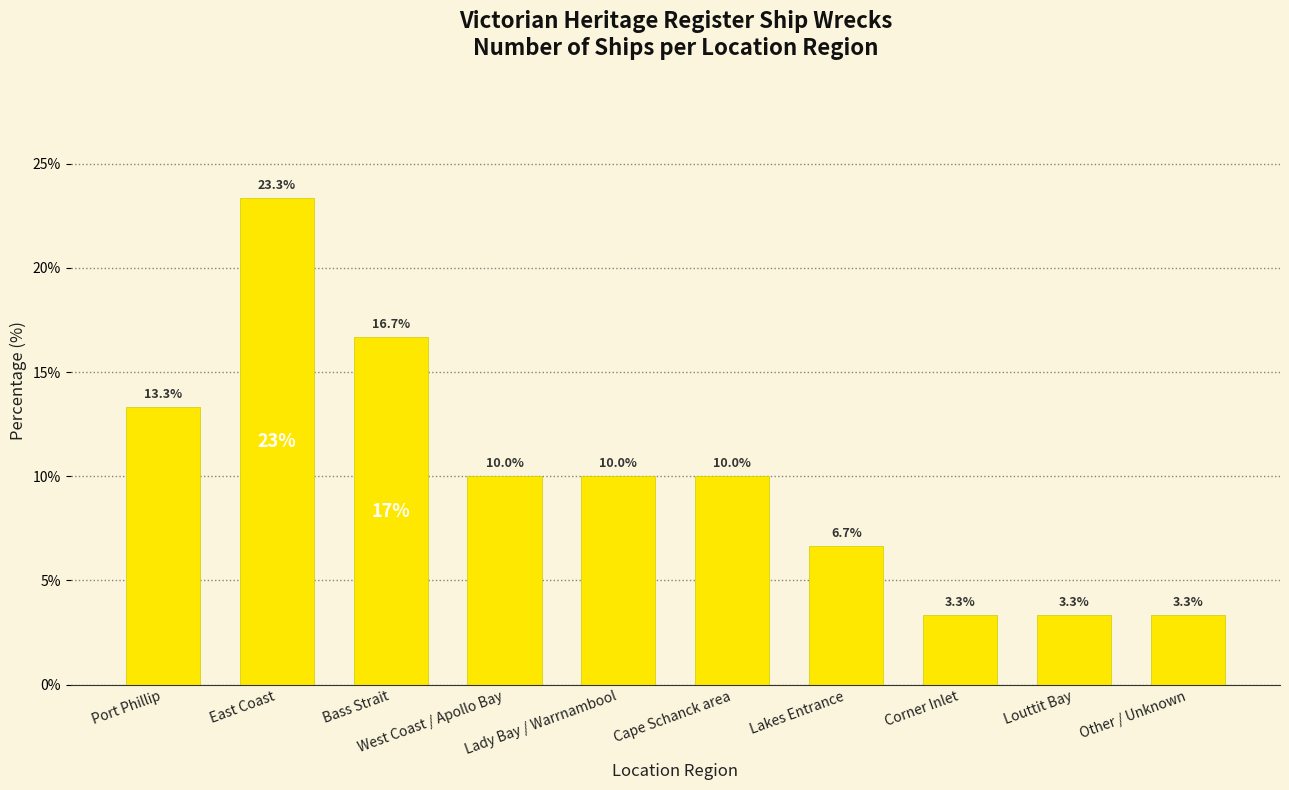

Is it true that the value at Other / Unknown is 5.4?

False